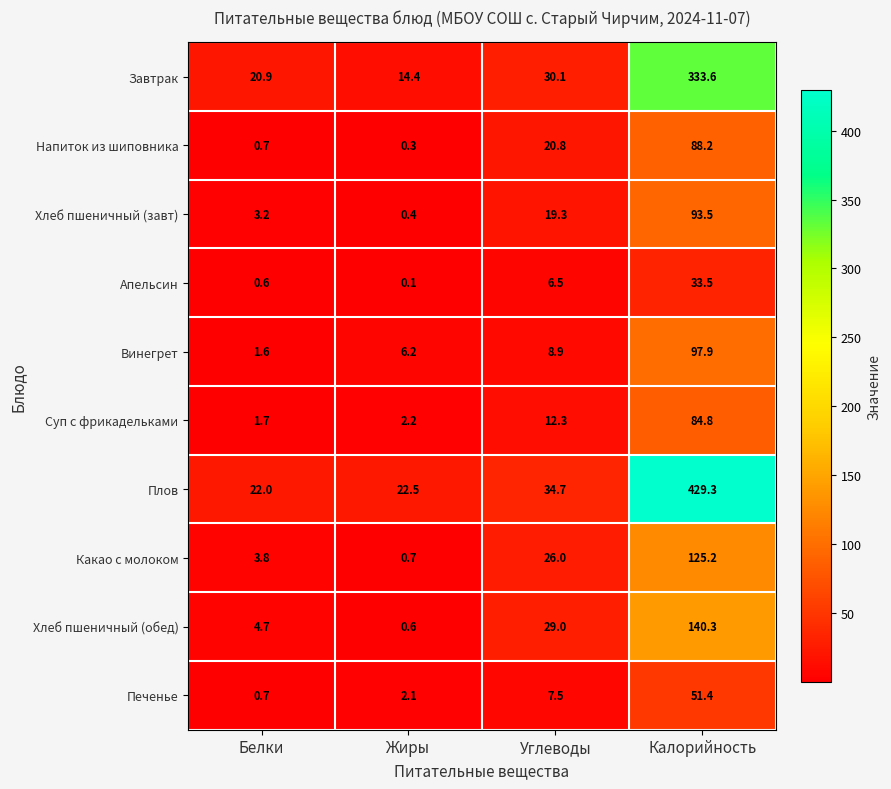

What is the maximum value shown in the chart?

429.3